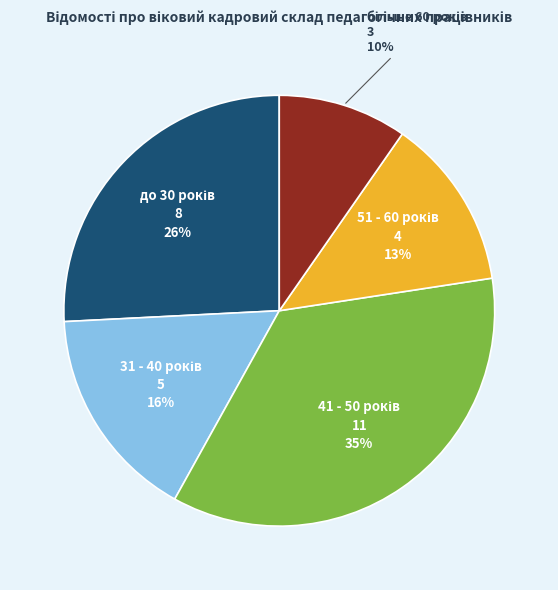

How many slices are in this pie chart?

5